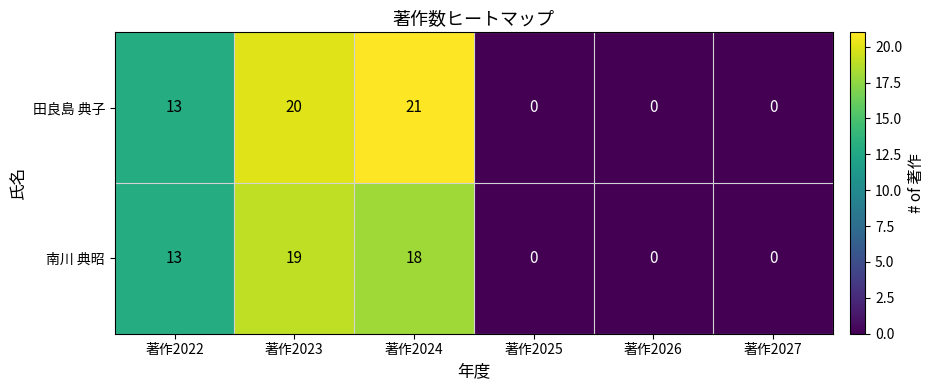

Rank the series by their maximum value, from lowest to highest.

南川 典昭, 田良島 典子